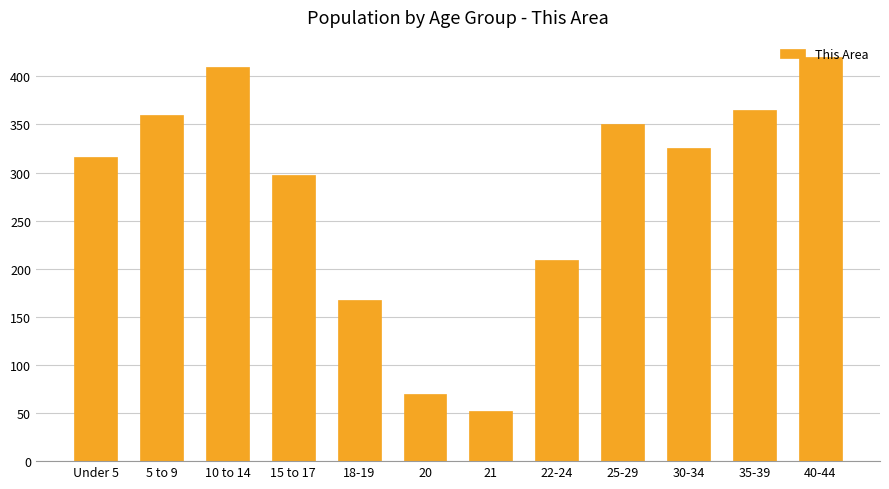

Approximately how many times larger is the value at 15 to 17 compared to 22-24?

1.4